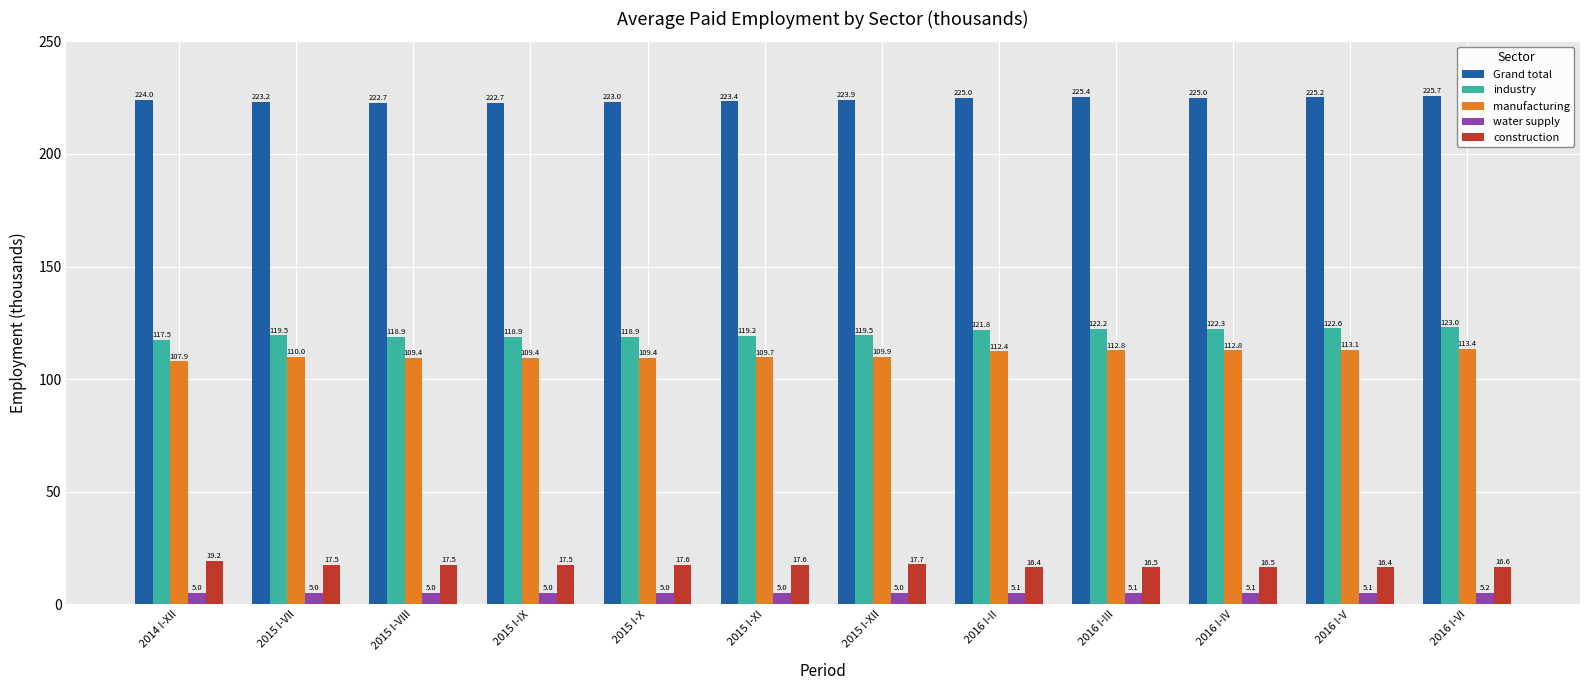

The industry series shows 122.2 at 2016 I-III. True or false?

True